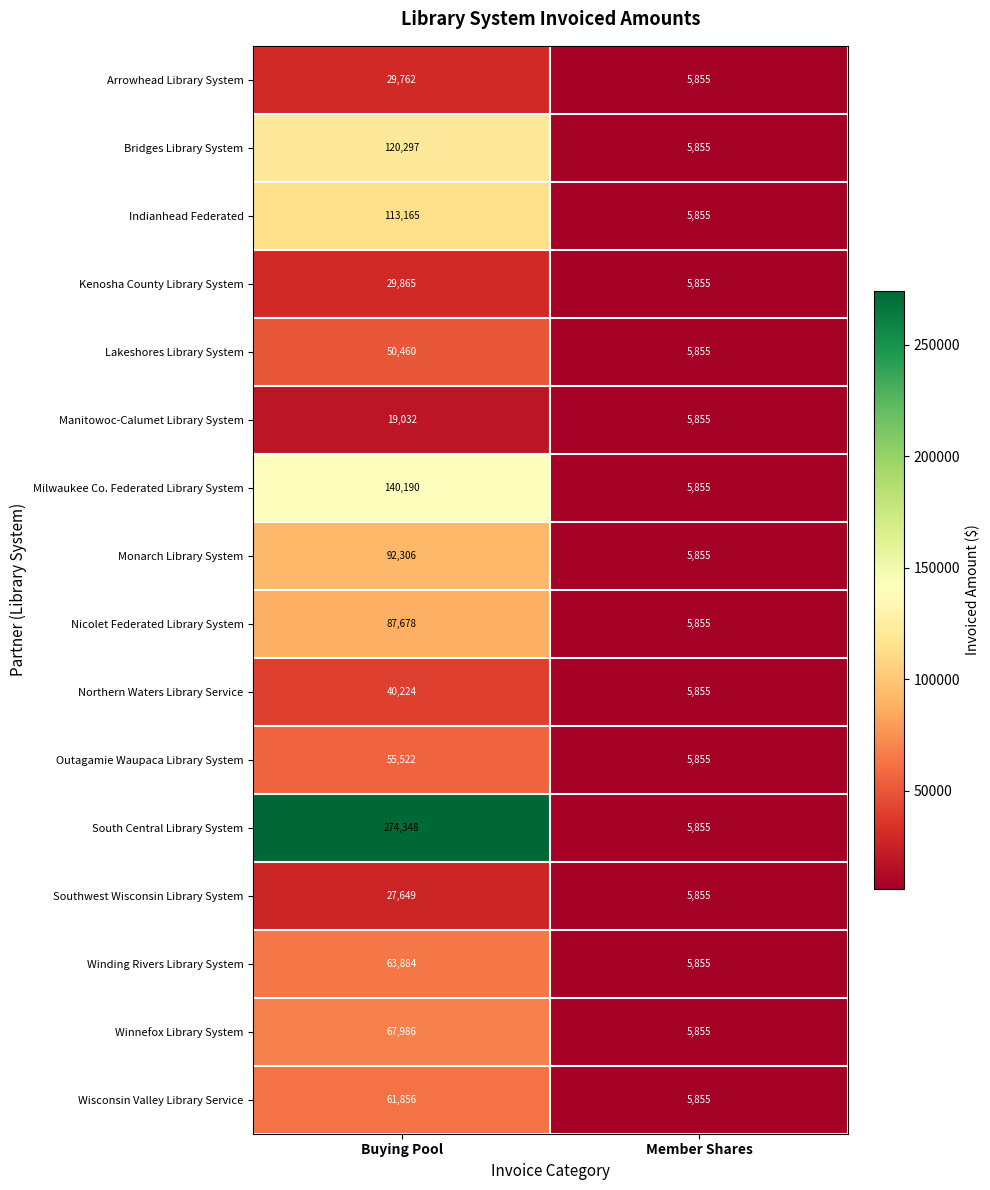

What is the sum of the Lakeshores Library System values at Buying Pool and Member Shares?

56315